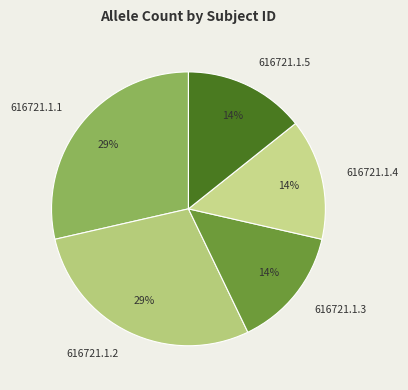

Approximately how many times larger is the value at 616721.1.4 compared to 616721.1.5?

1.0